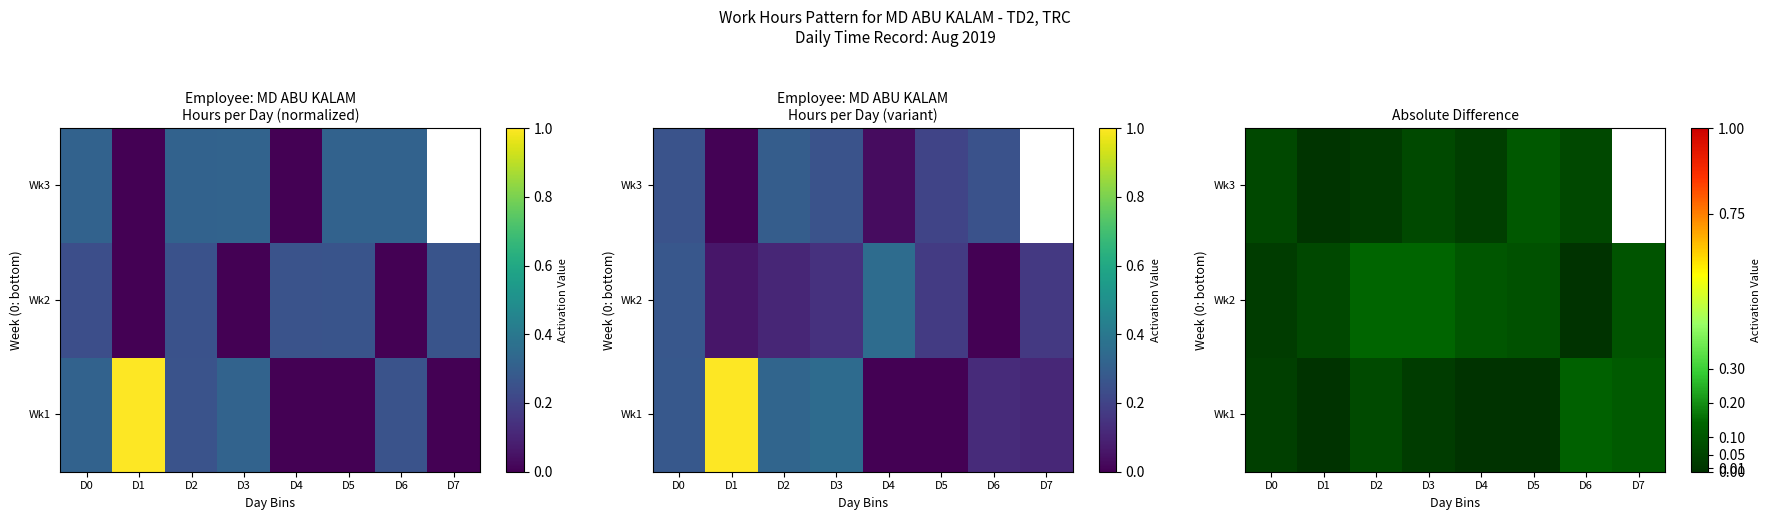

Which series has the largest total across all categories?

Wk2